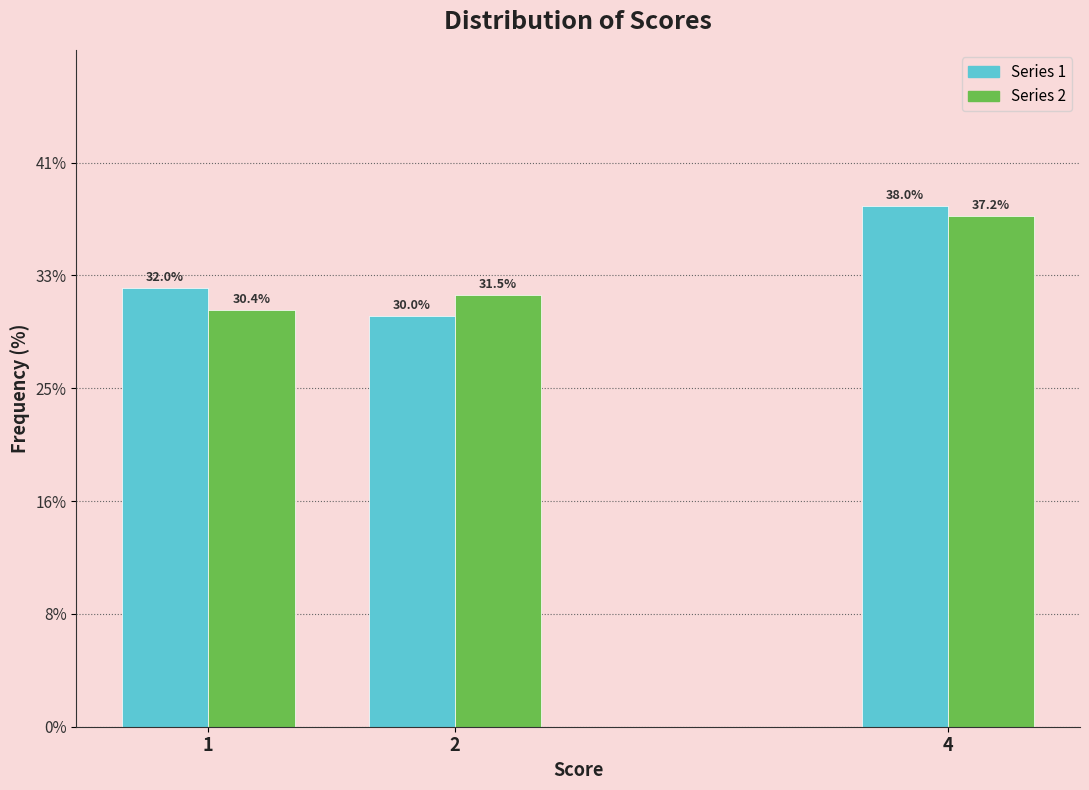

Reading left to right, transcribe all the data shown in this chart.

Series 1: 1=32.0	2=30.0	4=38.0
Series 2: 1=30.4	2=31.5	4=37.2